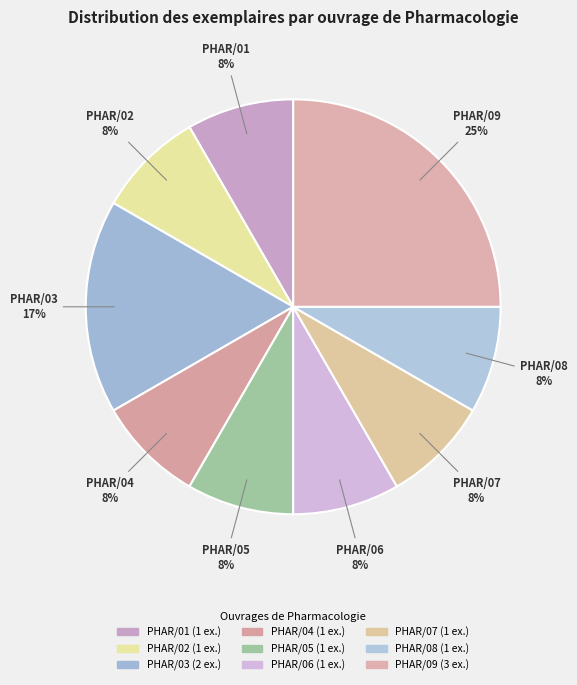

How many segments does this pie chart have?

9